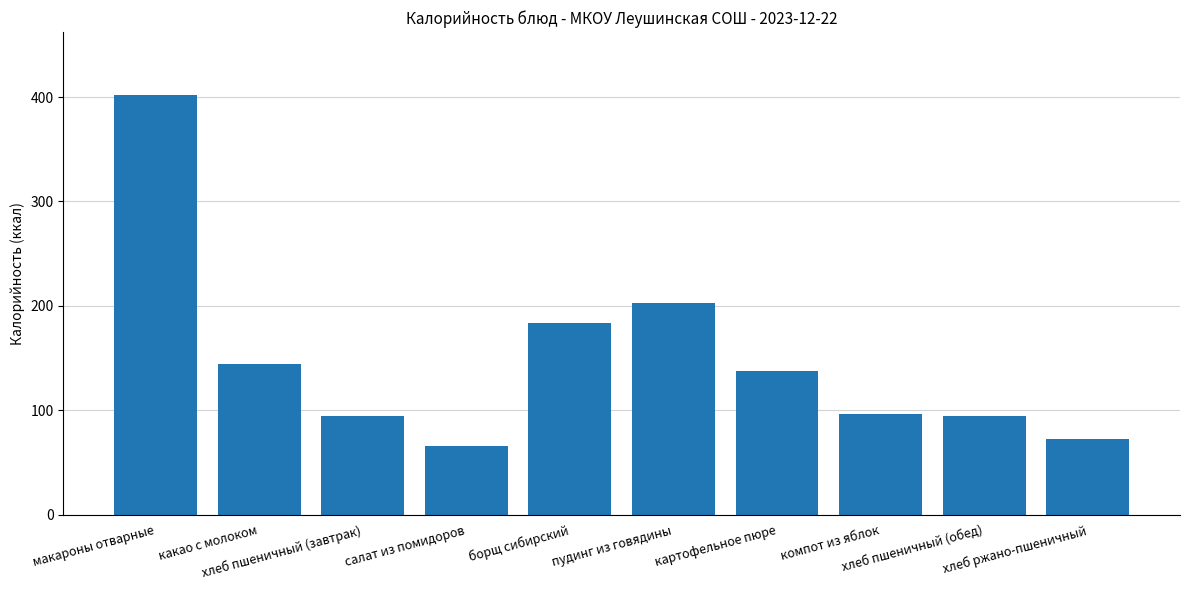

What is the sum of all values?

1492.5